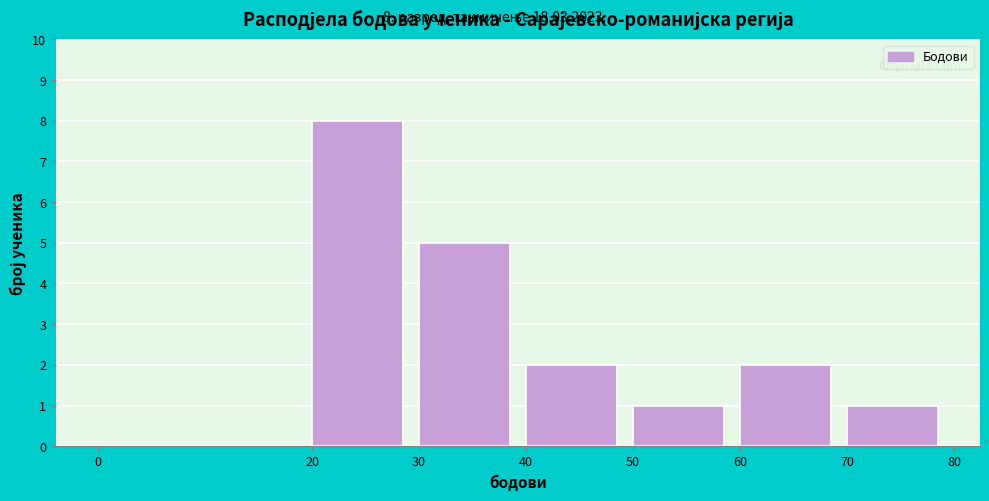

Which range on the x-axis has the tallest bar?

20 to 30